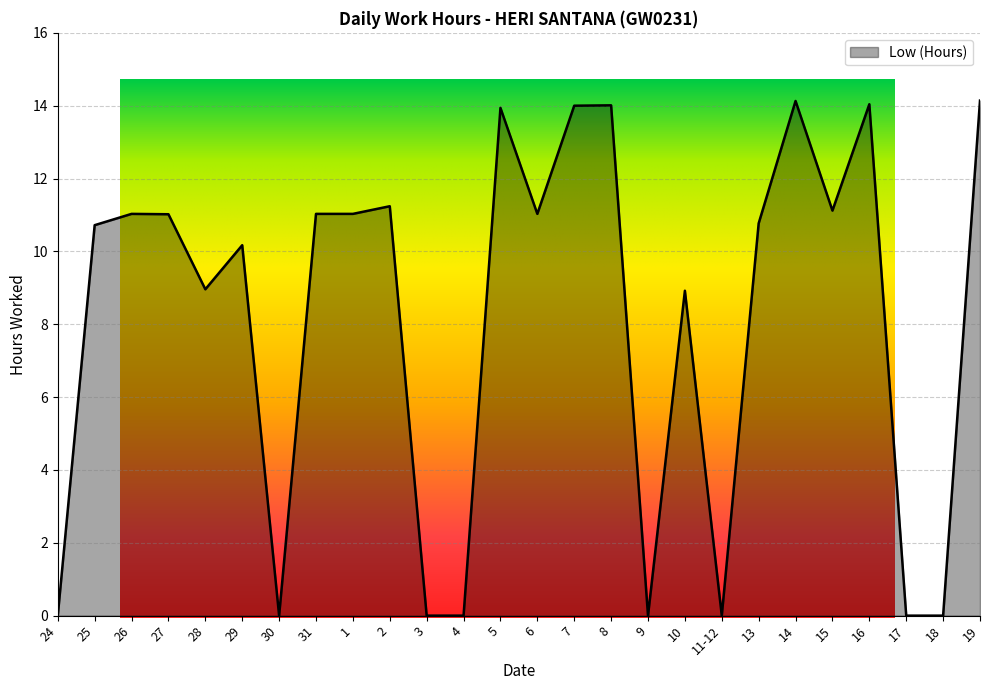

What is the change in value from 26 to 13?

-0.3